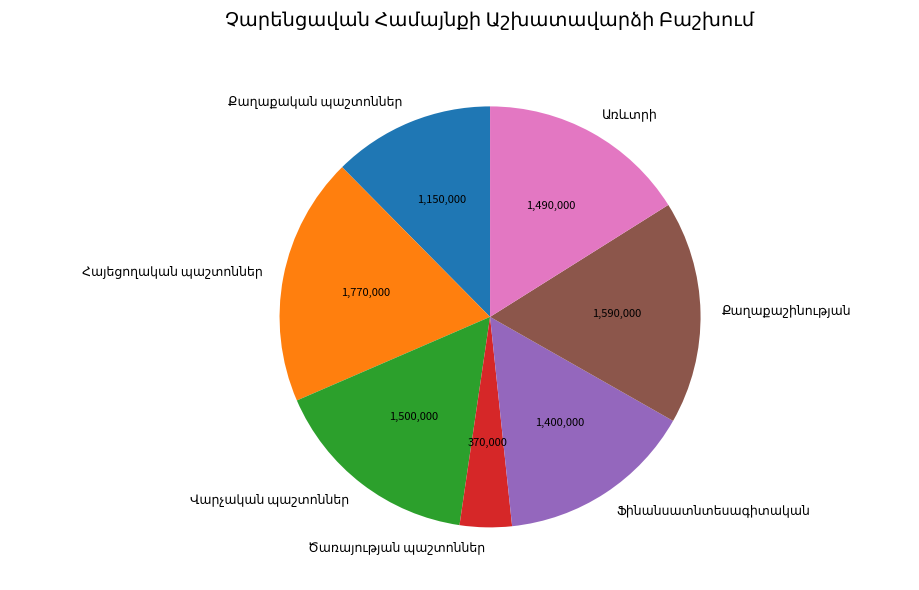

Does any single category account for the majority?

No